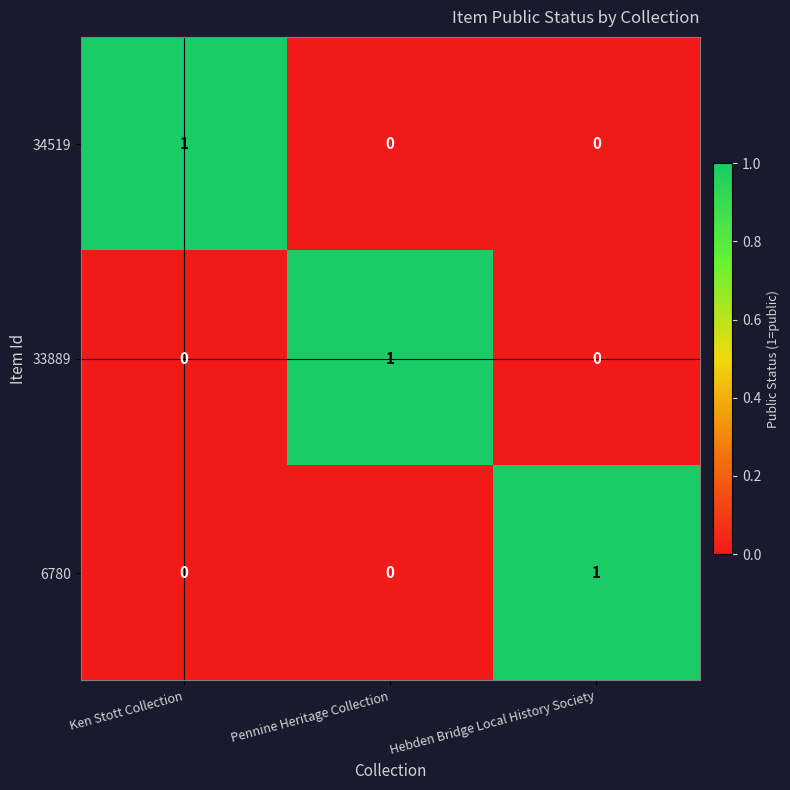

Reading right to left, what are all the values shown in this chart?

34519: Hebden Bridge Local History Society=0	Pennine Heritage Collection=0	Ken Stott Collection=1
33889: Hebden Bridge Local History Society=0	Pennine Heritage Collection=1	Ken Stott Collection=0
6780: Hebden Bridge Local History Society=1	Pennine Heritage Collection=0	Ken Stott Collection=0